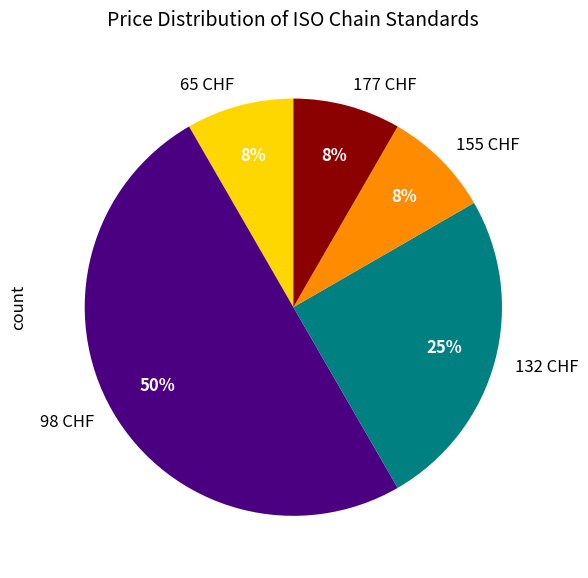

Is it true that 98 CHF is 40% of the pie?

False